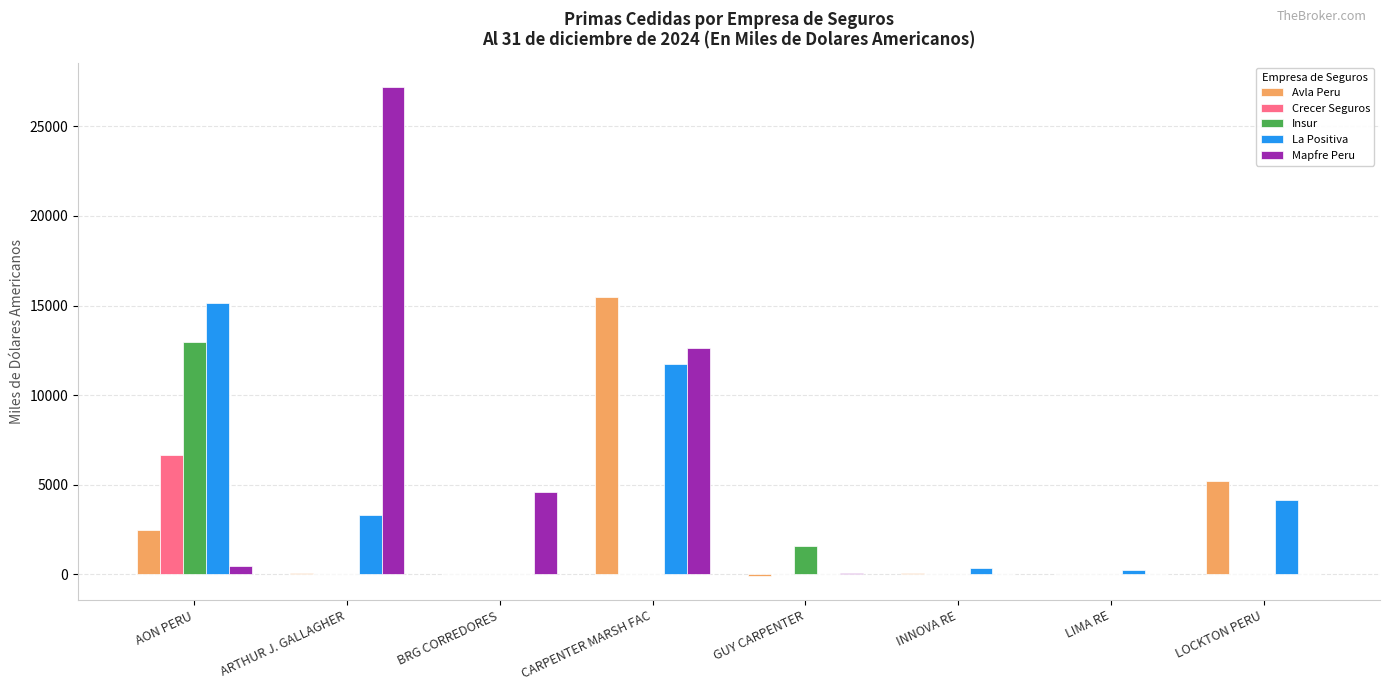

The value of Insur at CARPENTER MARSH FAC is 6031.9. True or false?

False